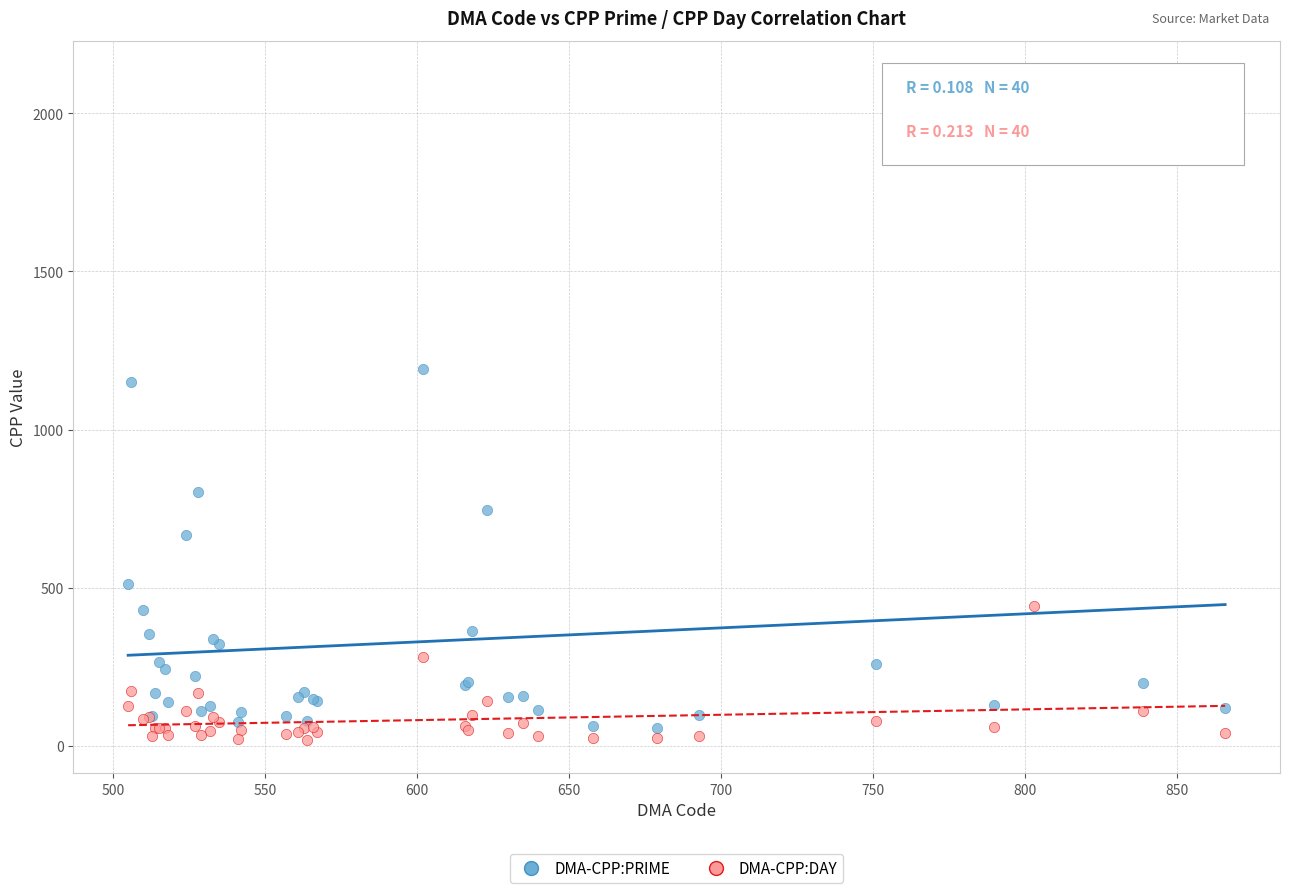

Which series reaches the minimum Y coordinate?

DMA-CPP:DAY